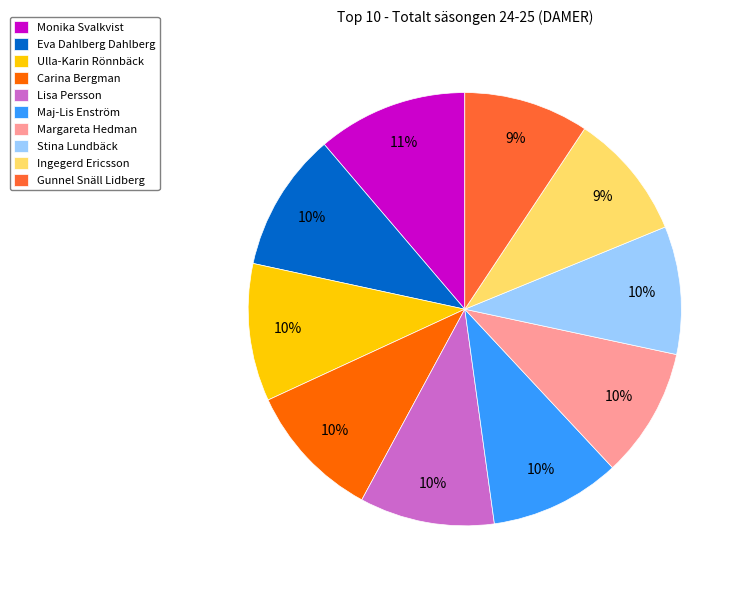

What is the largest slice in the pie chart?

Monika Svalkvist